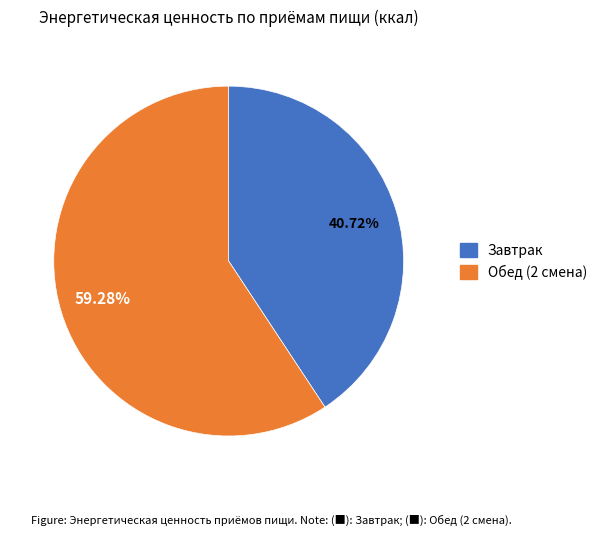

Is there any slice that represents more than half of the pie?

Yes